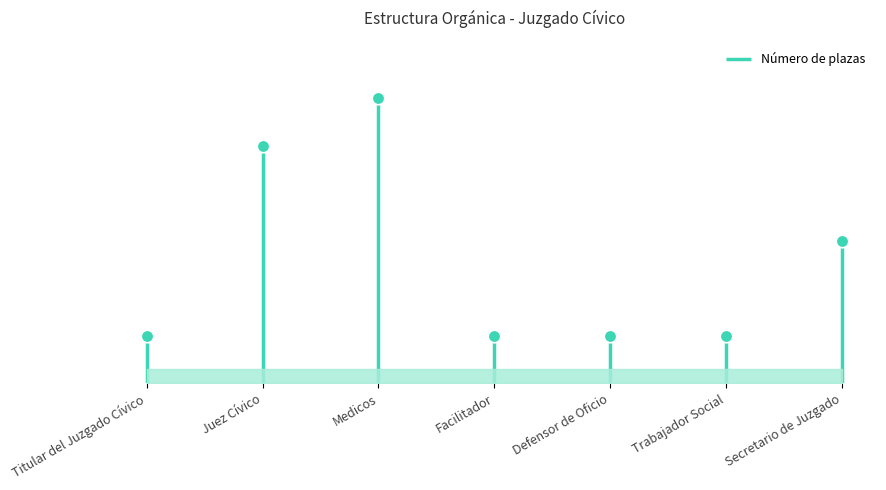

What is the difference between the maximum and minimum values?

5